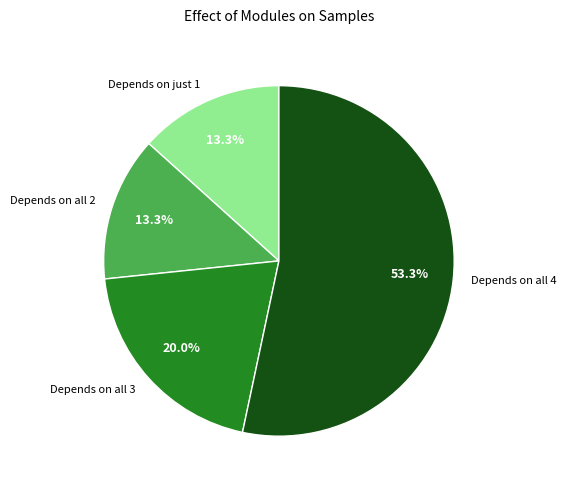

What is the largest slice in the pie chart?

Depends on all 4